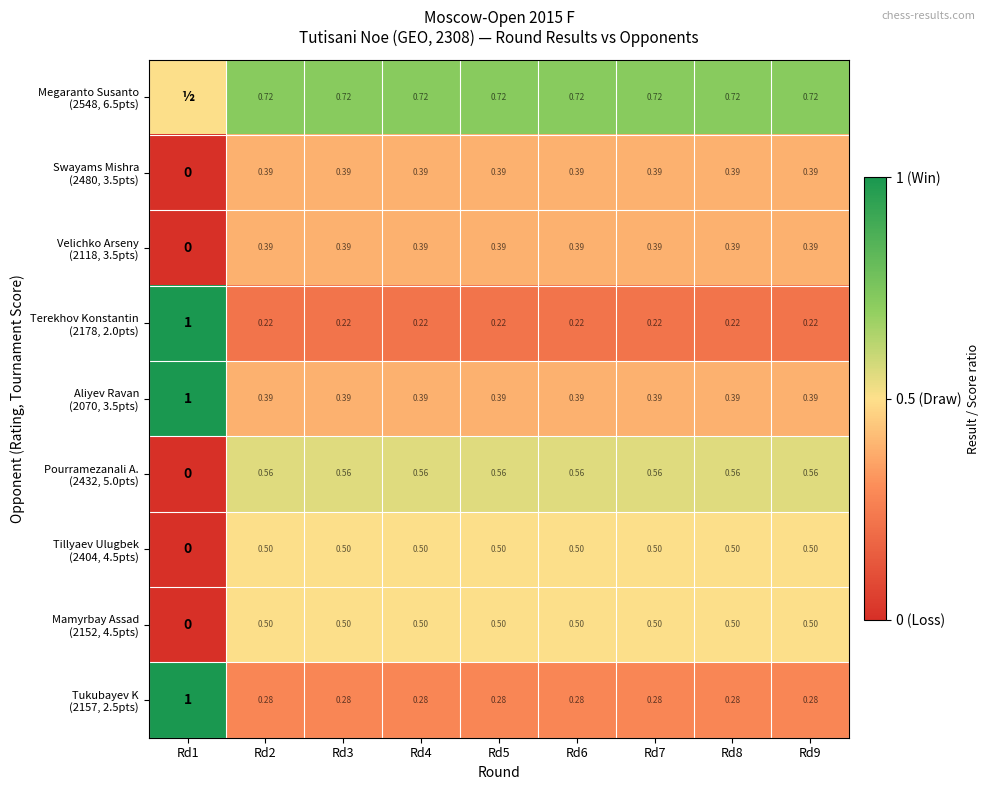

How many data points in Pourramezanali A. (2432, 5.0pts) are above 0?

8